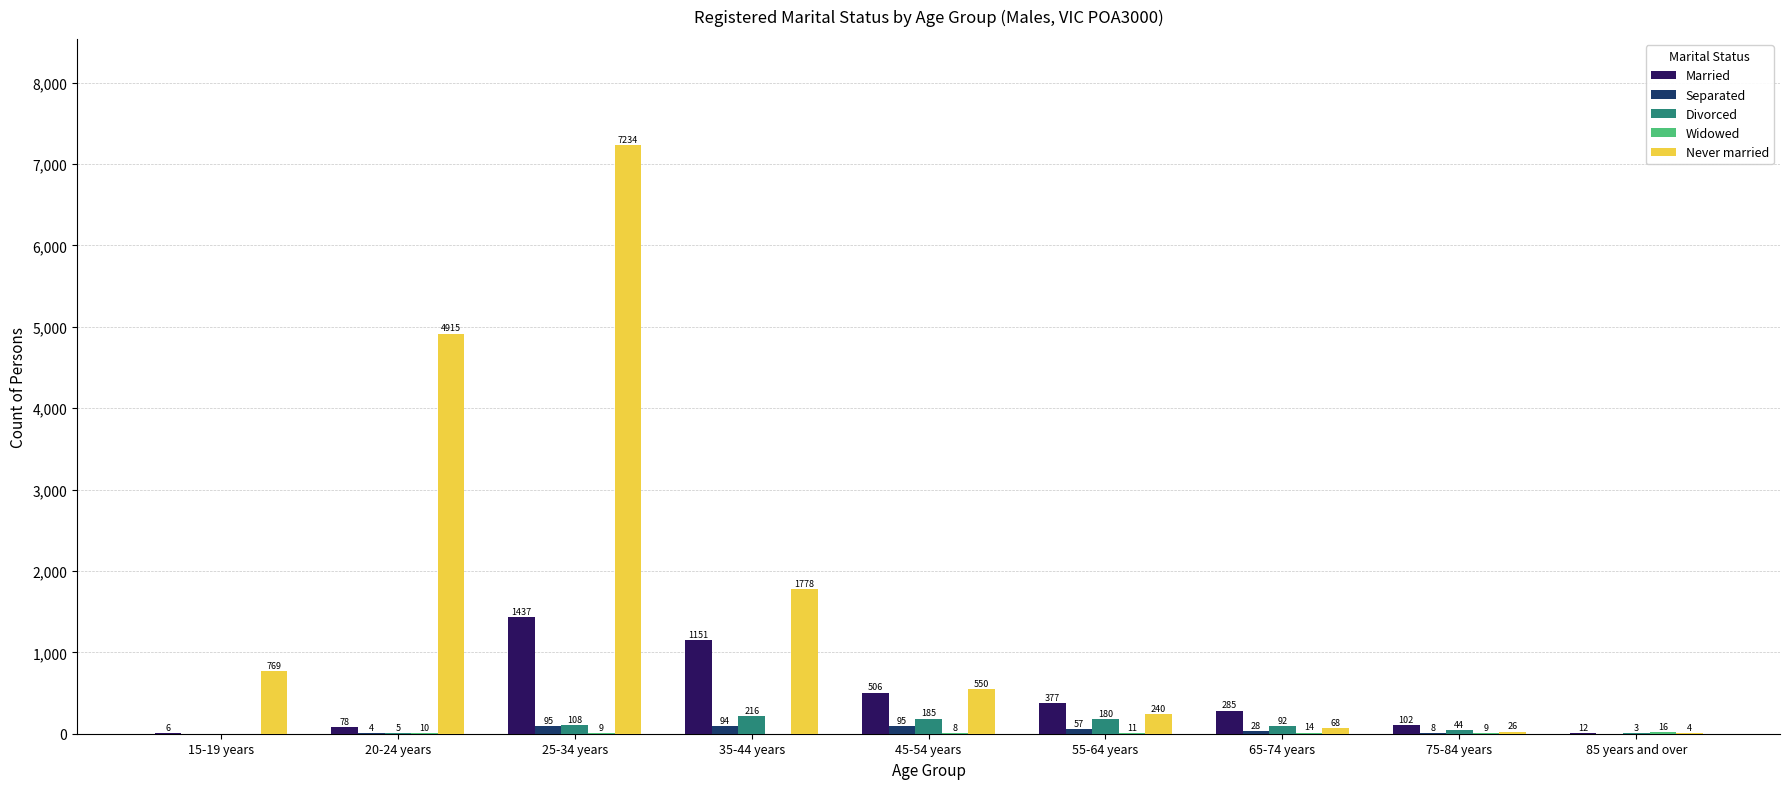

Between 20-24 years and 35-44 years, which series saw the biggest shift?

Never married